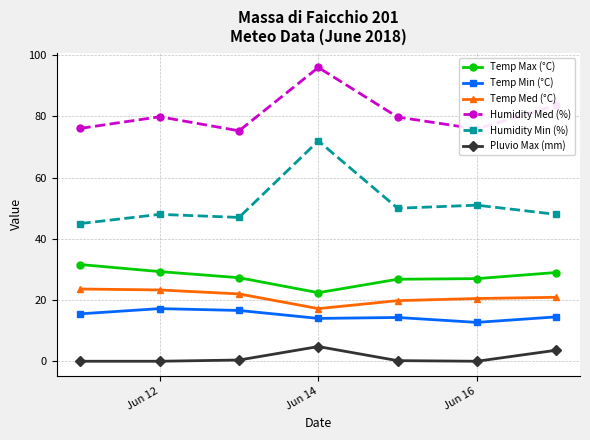

How many lines are shown in the chart?

6